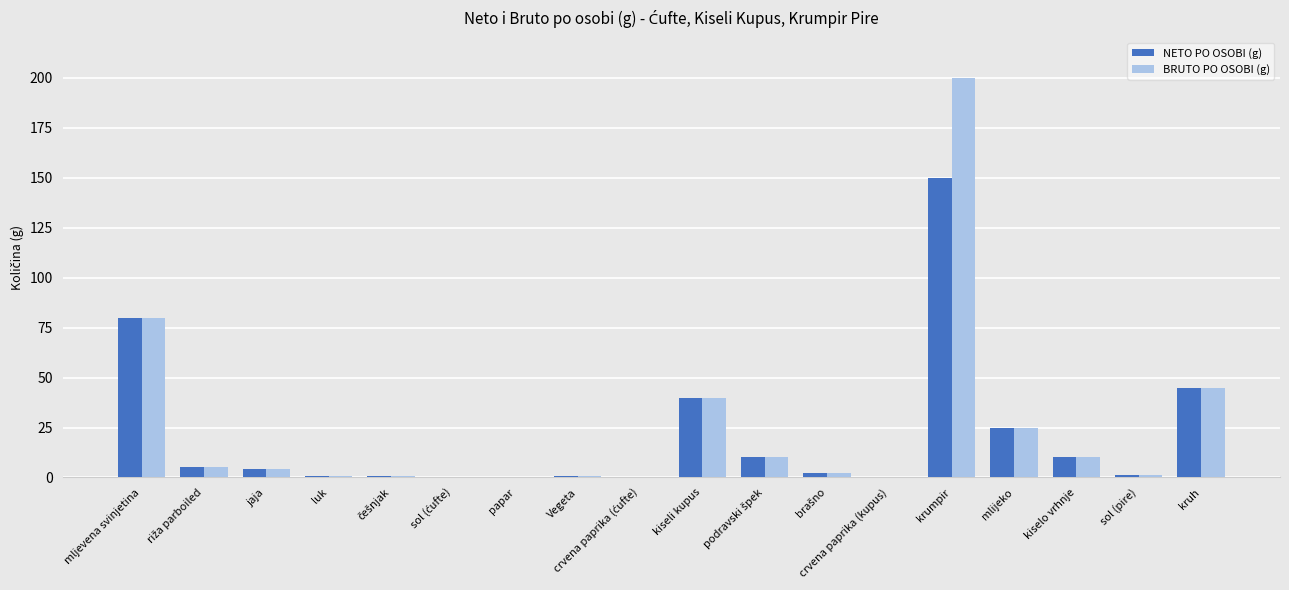

Where is NETO PO OSOBI (g) nearest to the value 75?

mljevena svinjetina